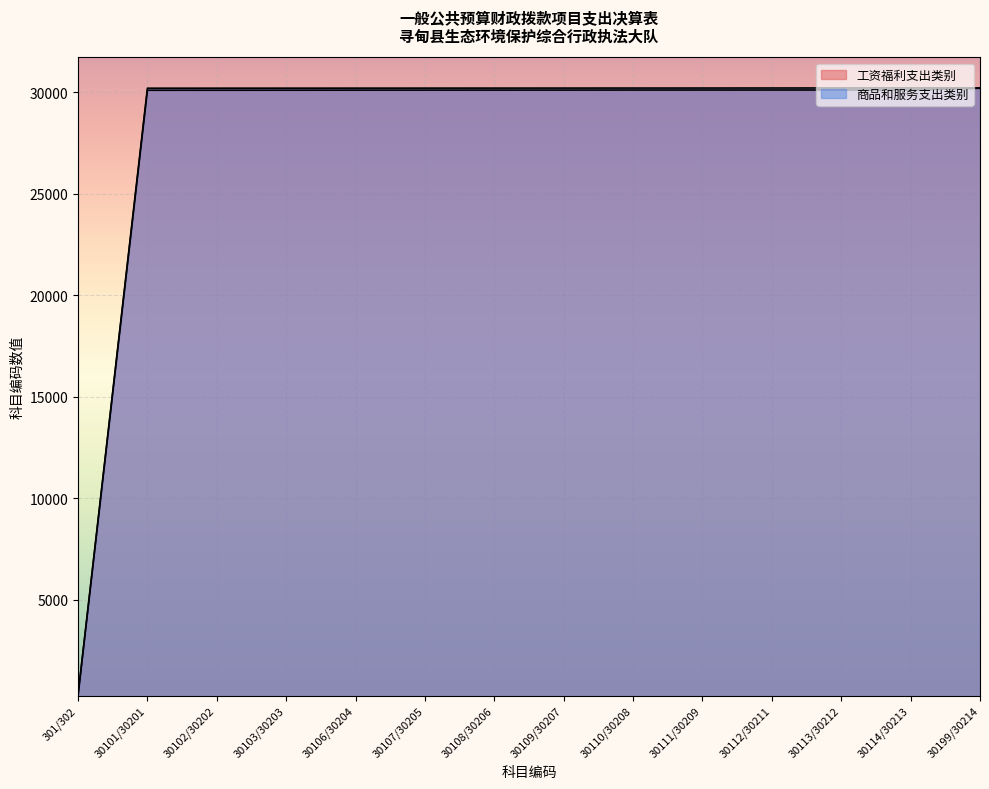

What is the average value of the 工资福利支出类别 series?

27985